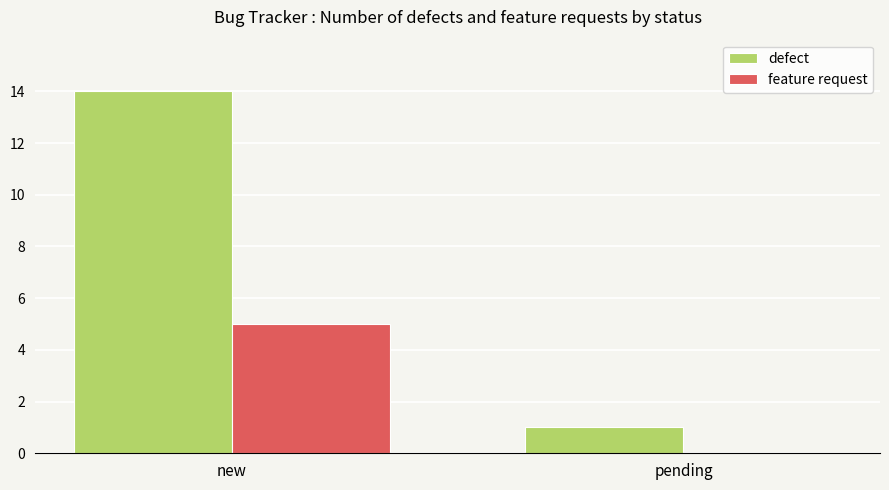

What value does the defect series have at pending?

1